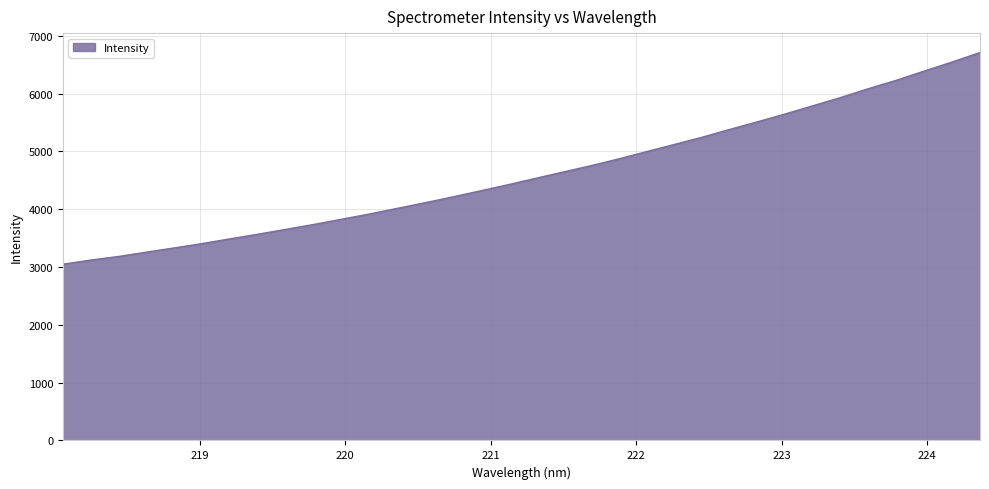

What is the difference between the maximum and minimum values?

3661.7